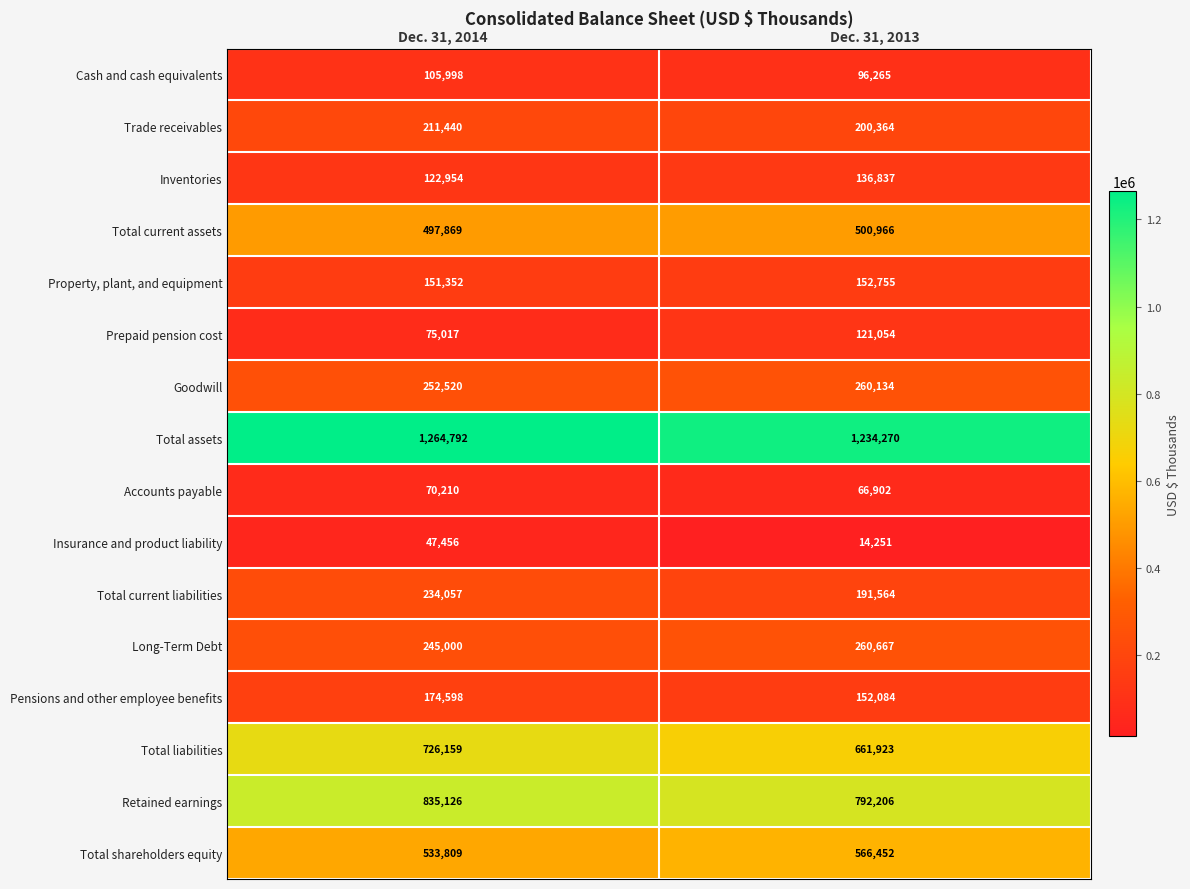

The Goodwill series shows 252520 at Dec. 31, 2014. True or false?

True